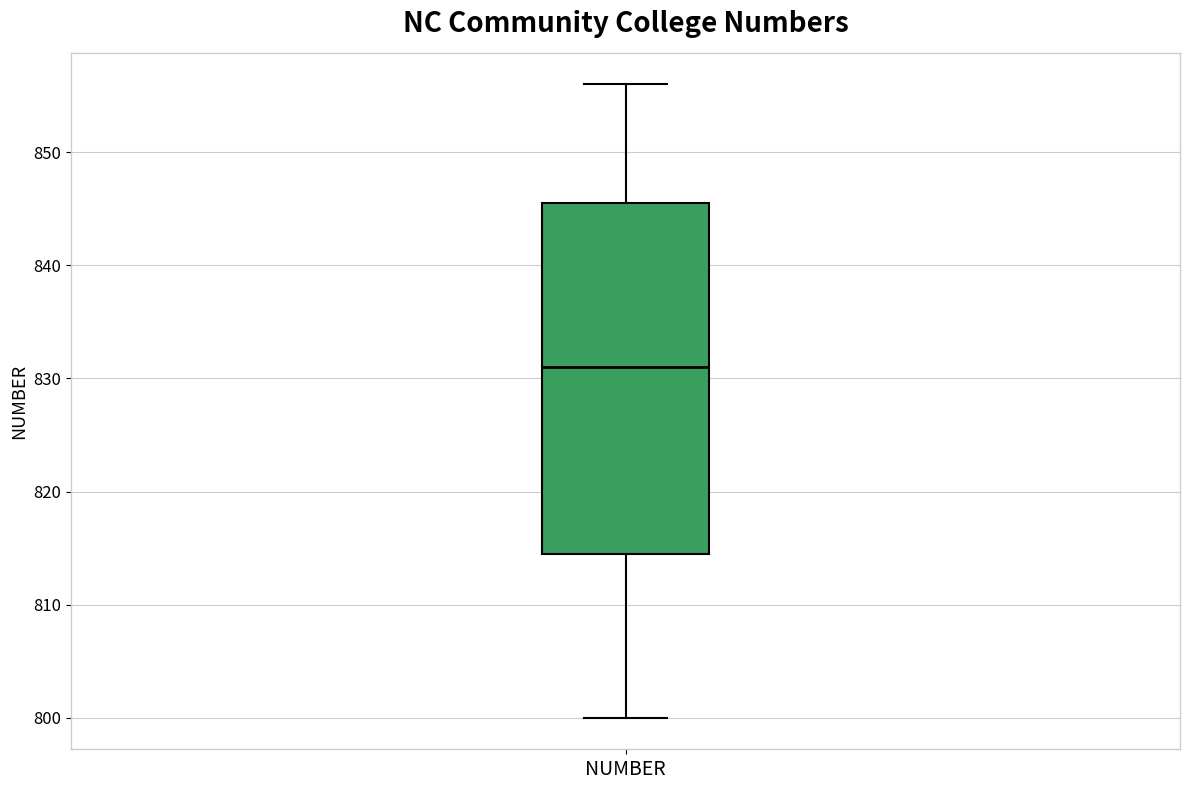

Where does the upper whisker of the box for NUMBER end on the y-axis? The values are not printed on the chart, so give them approximately, as read against the axis.

856